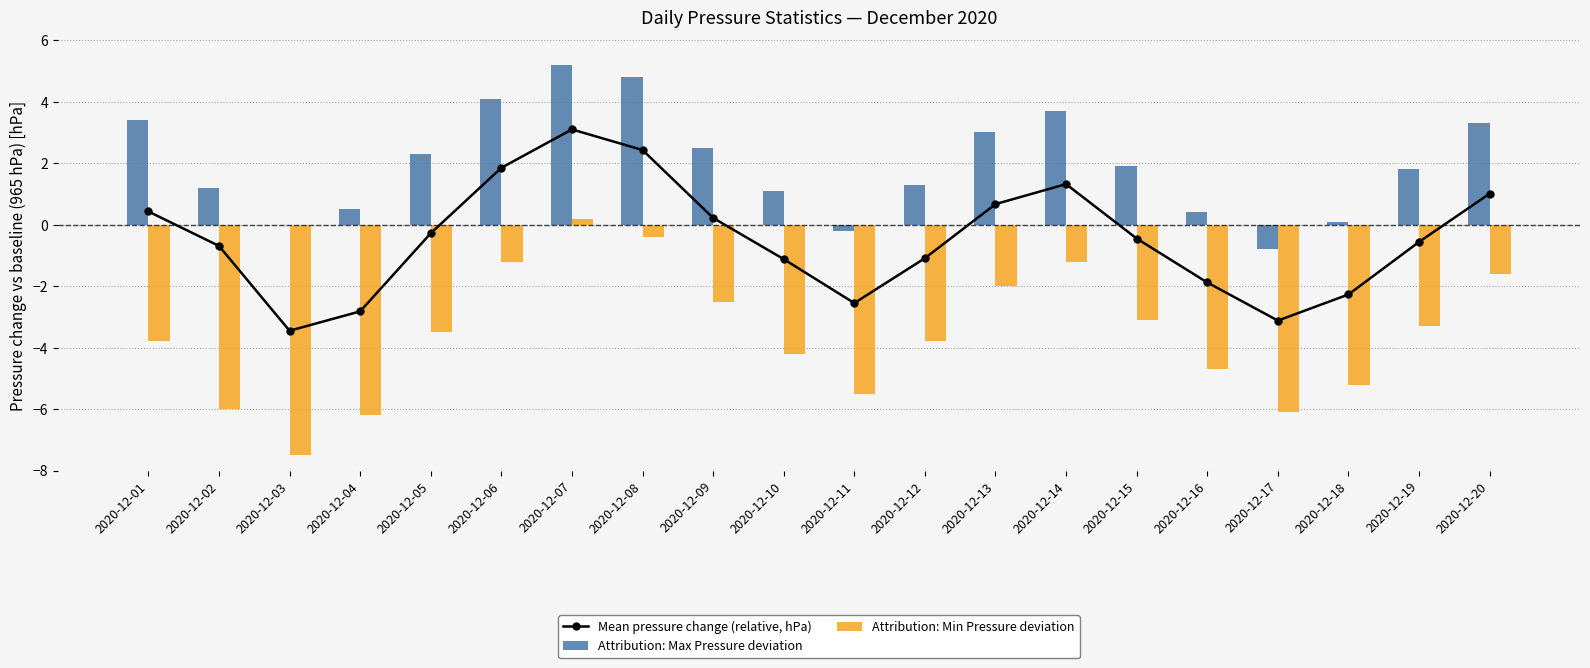

Is the value of Mean pressure change (relative, hPa) at 2020-12-01 greater than the value of Attribution: Min Pressure deviation at 2020-12-19?

Yes